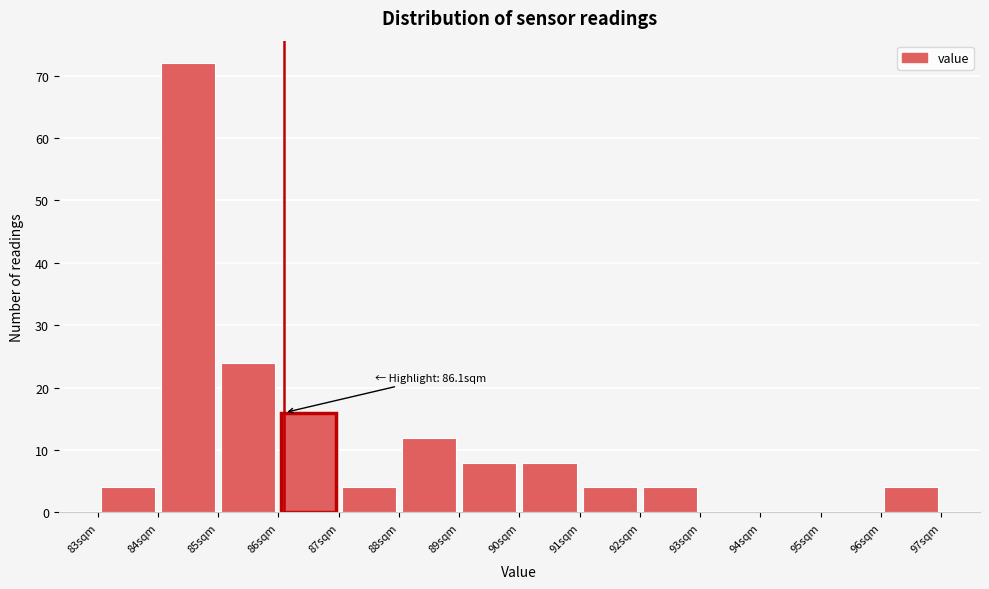

Which range on the x-axis has the tallest bar?

84 to 85